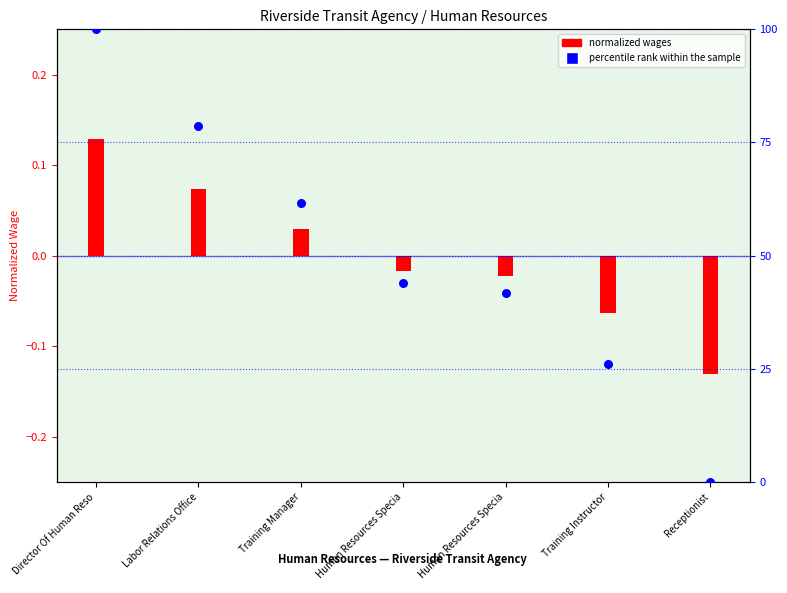

Which has a higher value, Receptionist or Training Manager?

Training Manager